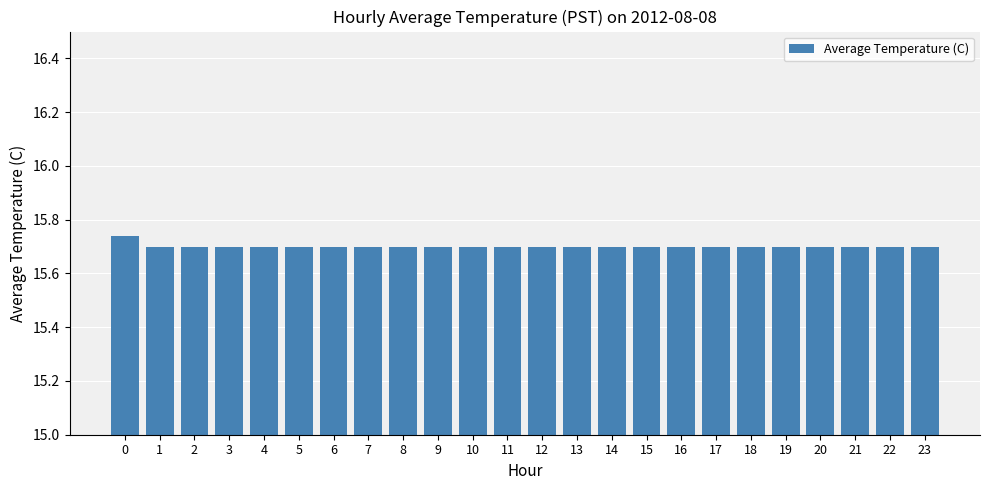

Does the chart contain any negative values?

No